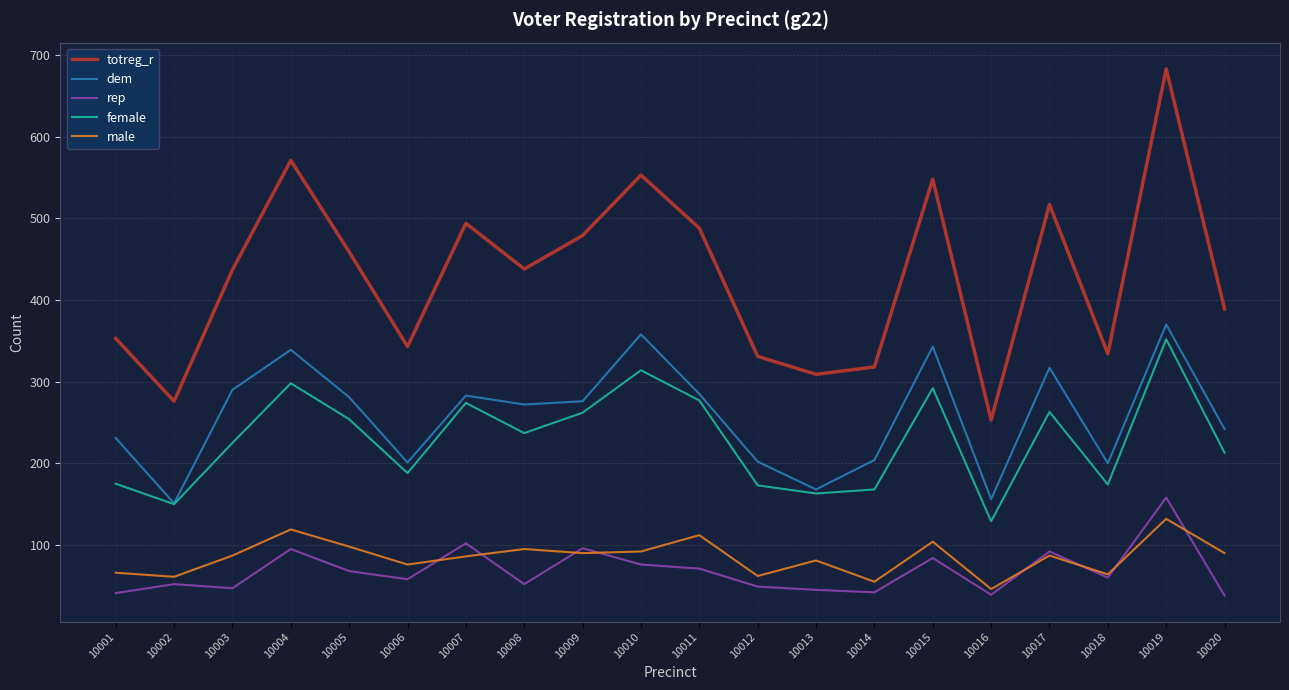

Which series has the largest total across all categories?

totreg_r